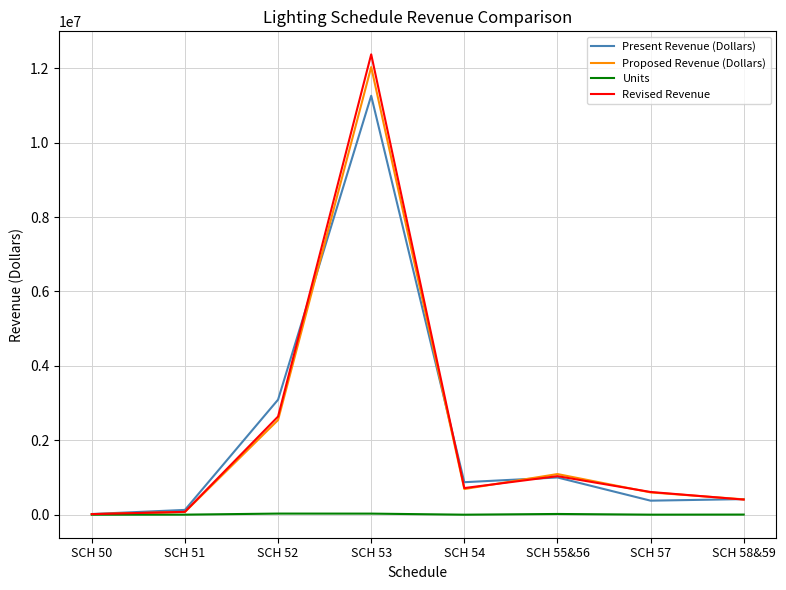

At which category is the sum across all series the highest?

SCH 53